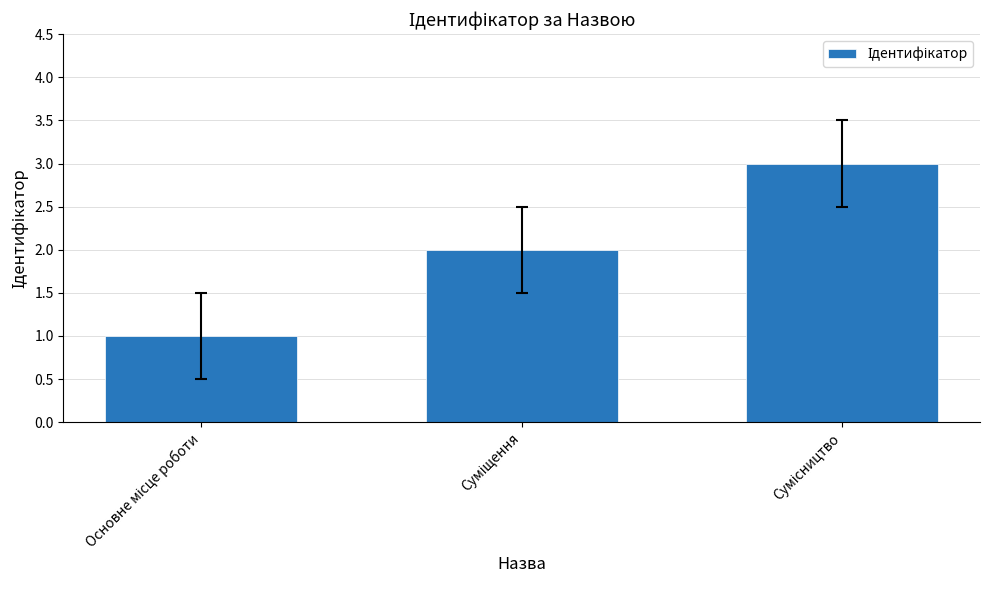

What is the sum of all values?

6